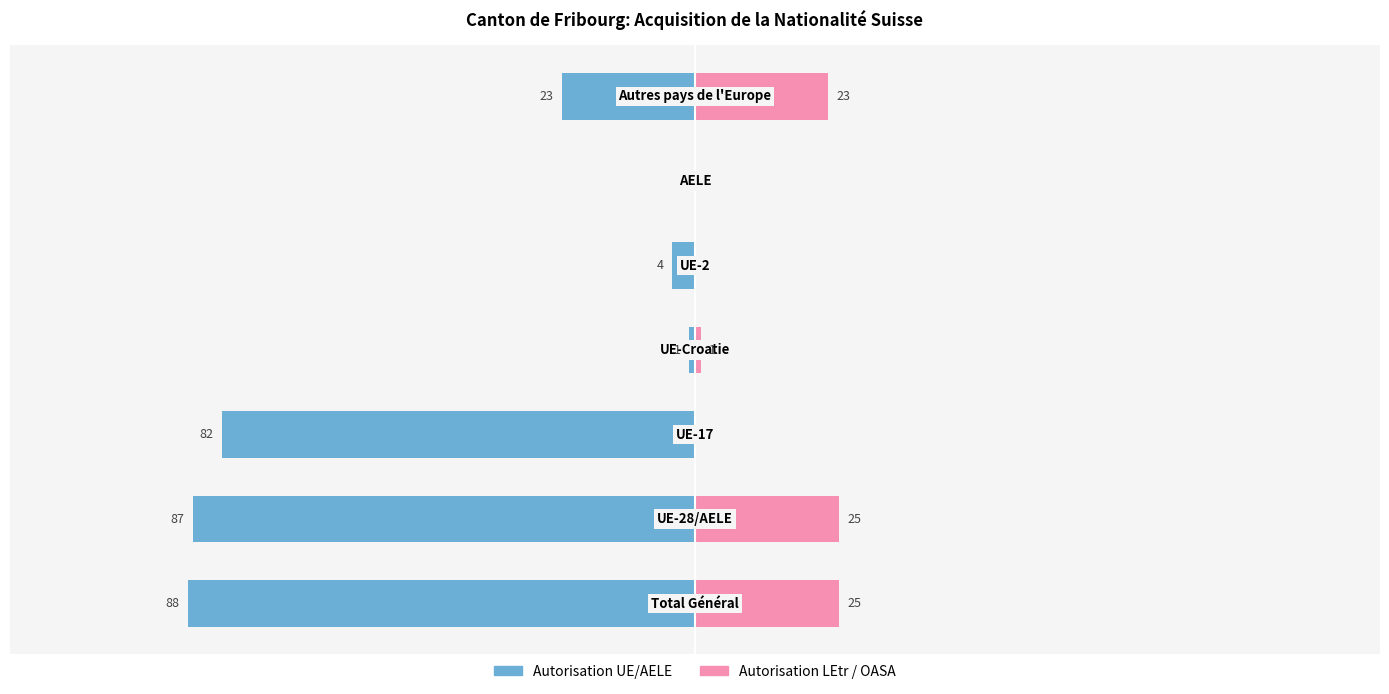

True or false: Autorisation UE/AELE has a value of -1 at 0.

True